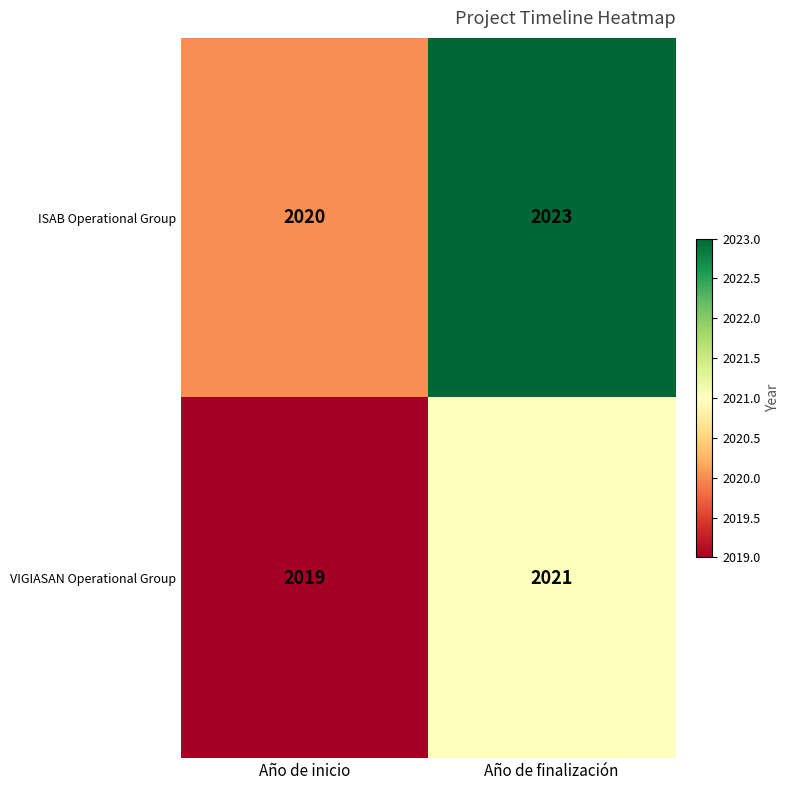

How many data points does each series have?

2